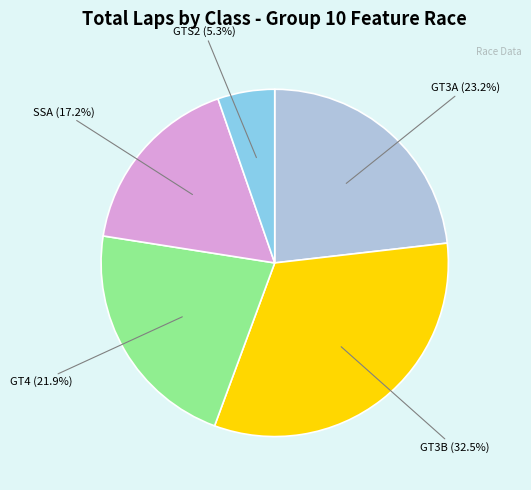

Does SSA represent more than half of the total?

No